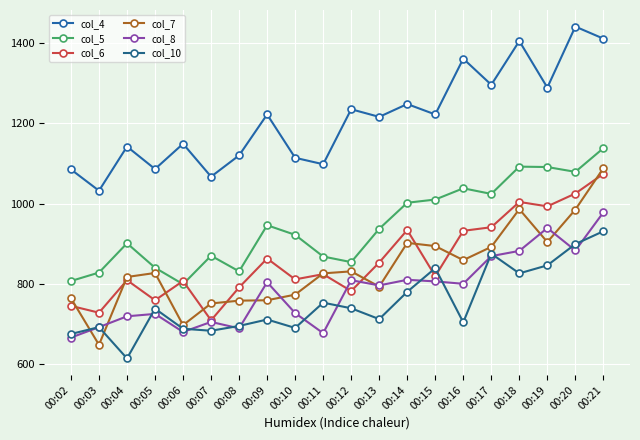

What is the value of the col_8 point at the 7th from the left?

689